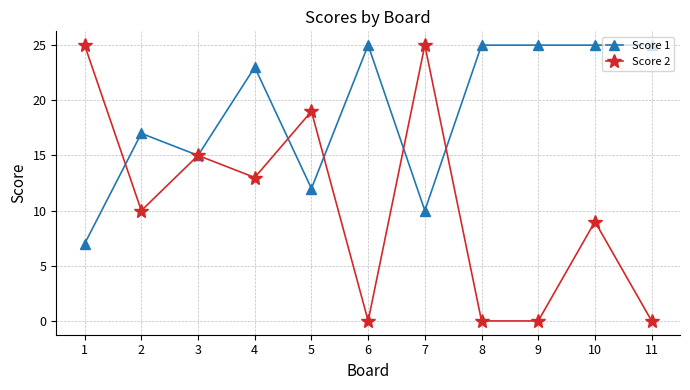

What is the difference between the highest and lowest values at 2?

7